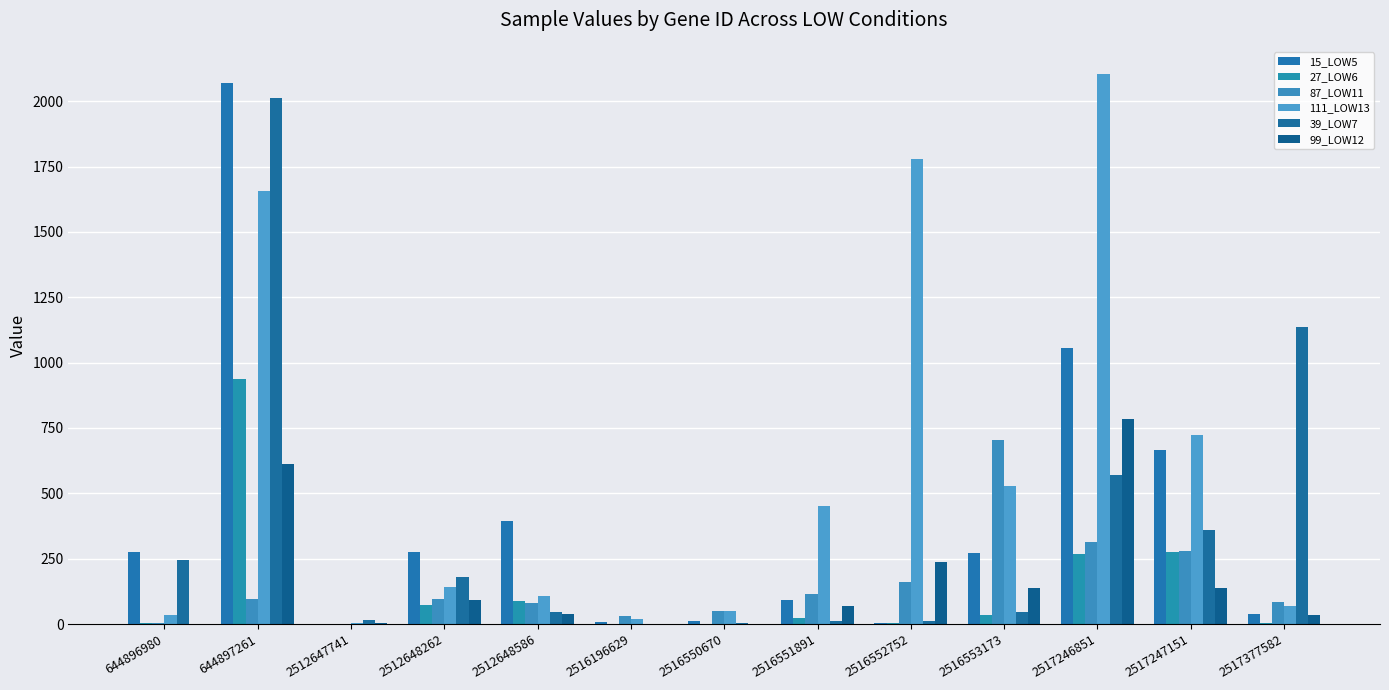

What is the average value of the 27_LOW6 series?

131.6